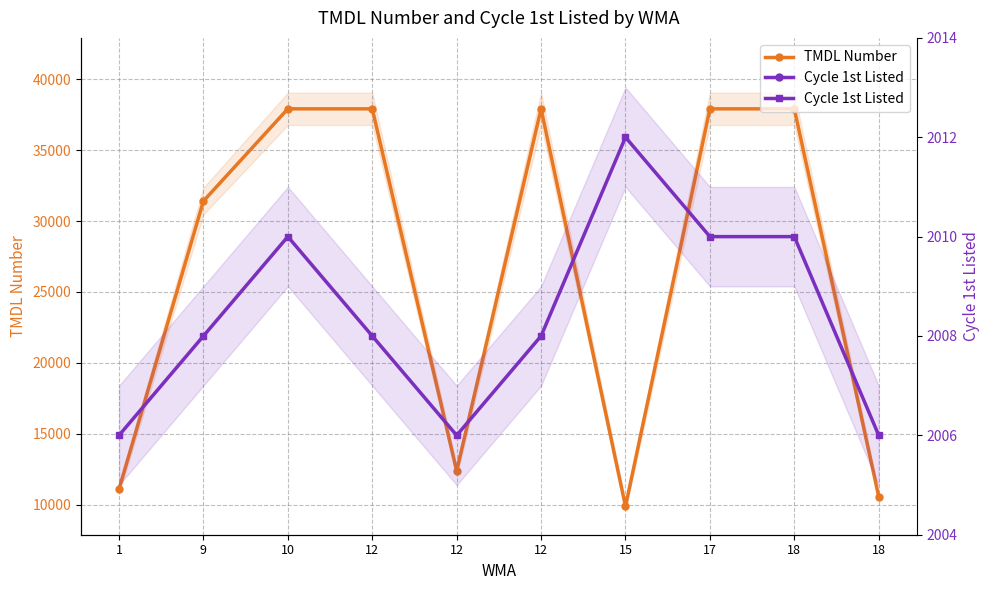

What are all the series names shown in the legend?

TMDL Number, Cycle 1st Listed